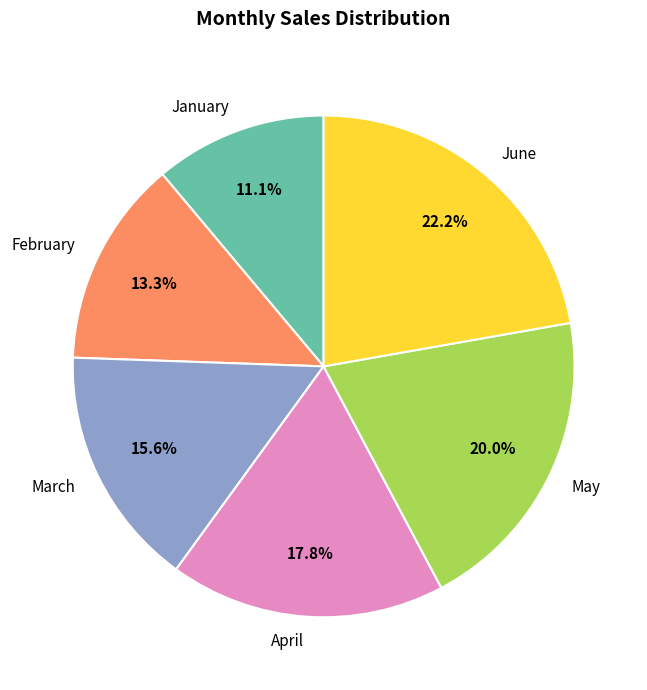

Which slice is the largest?

June